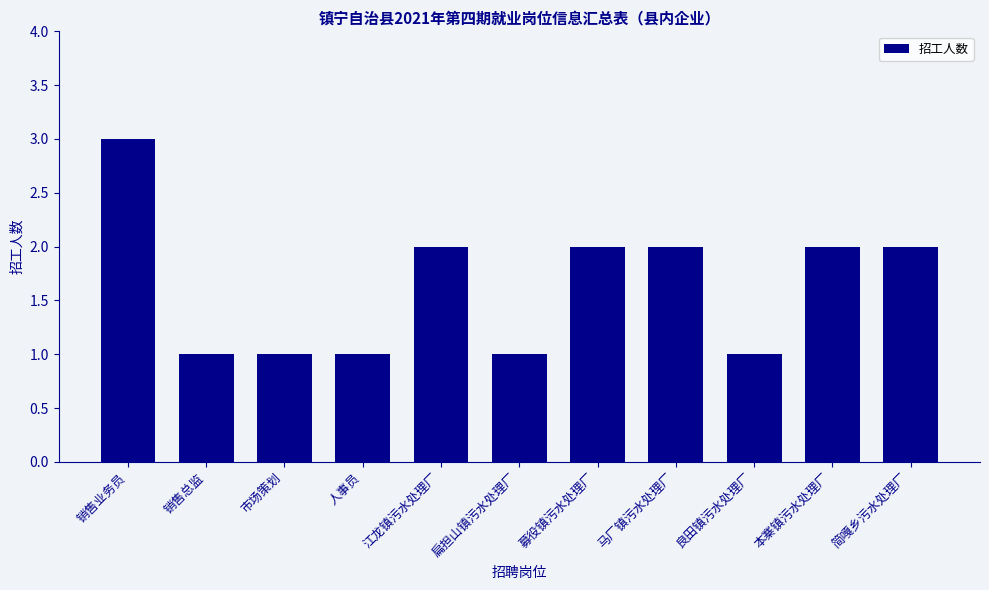

Is it true that the value at 募役镇污水处理厂 is 2?

True